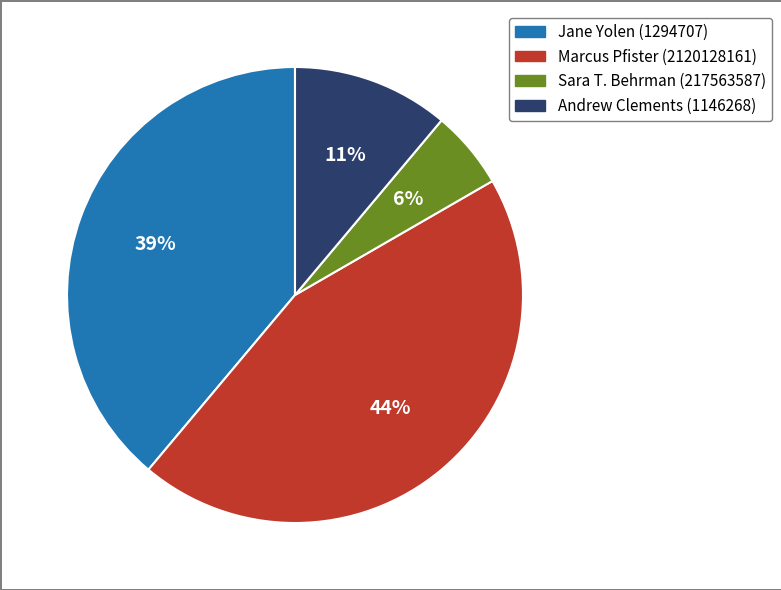

Which category has the biggest portion of the pie?

Marcus Pfister (2120128161)